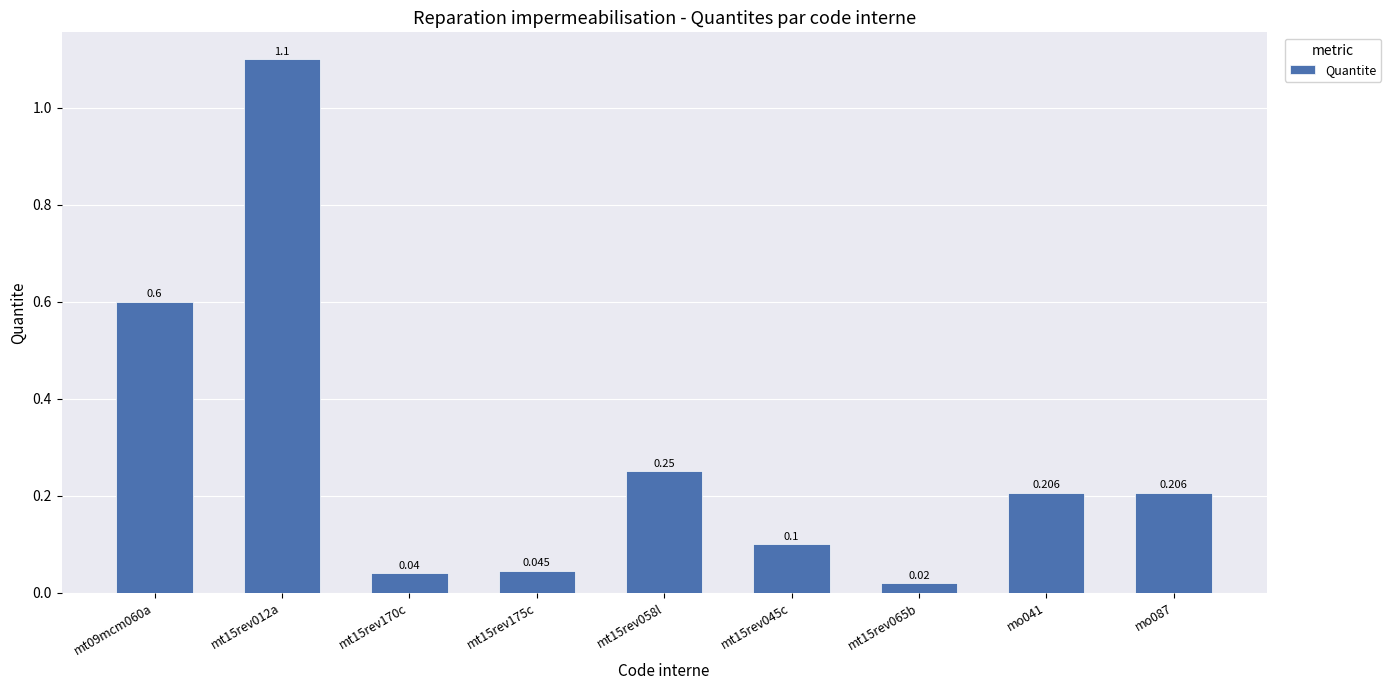

The chart shows a value of 0.6 at mt09mcm060a. True or false?

True